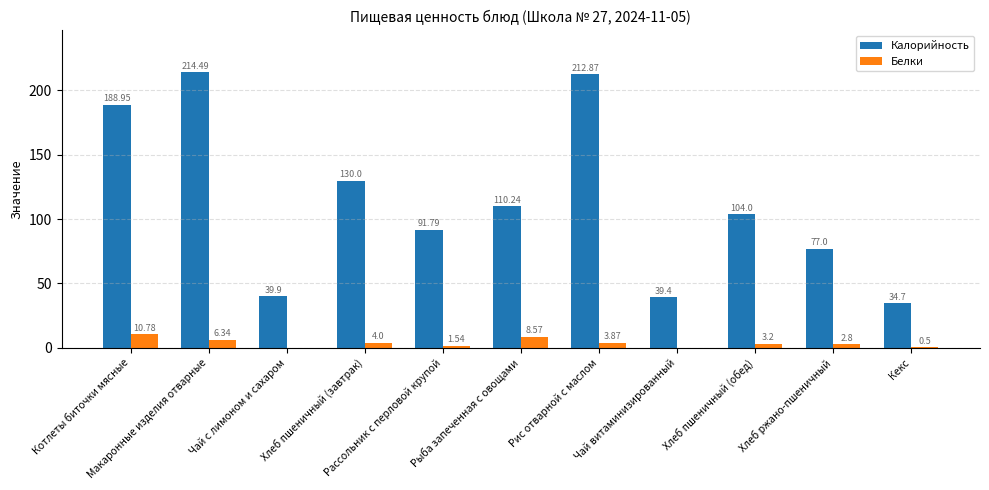

How many groups of bars are there?

11